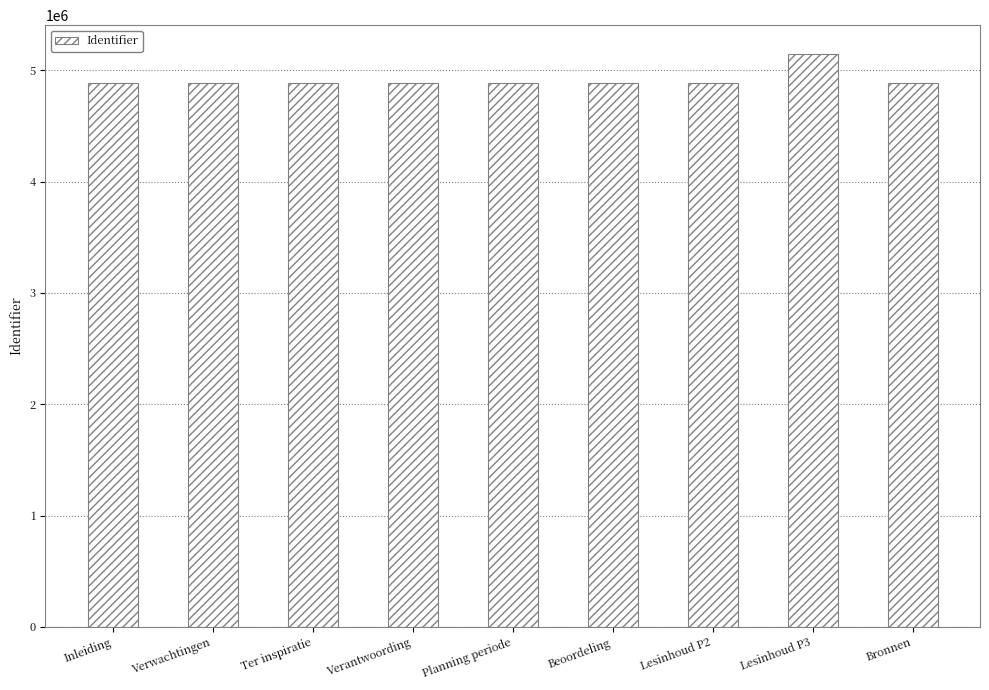

What is the ratio of the value at Lesinhoud P3 to the value at Lesinhoud P2?

1.1